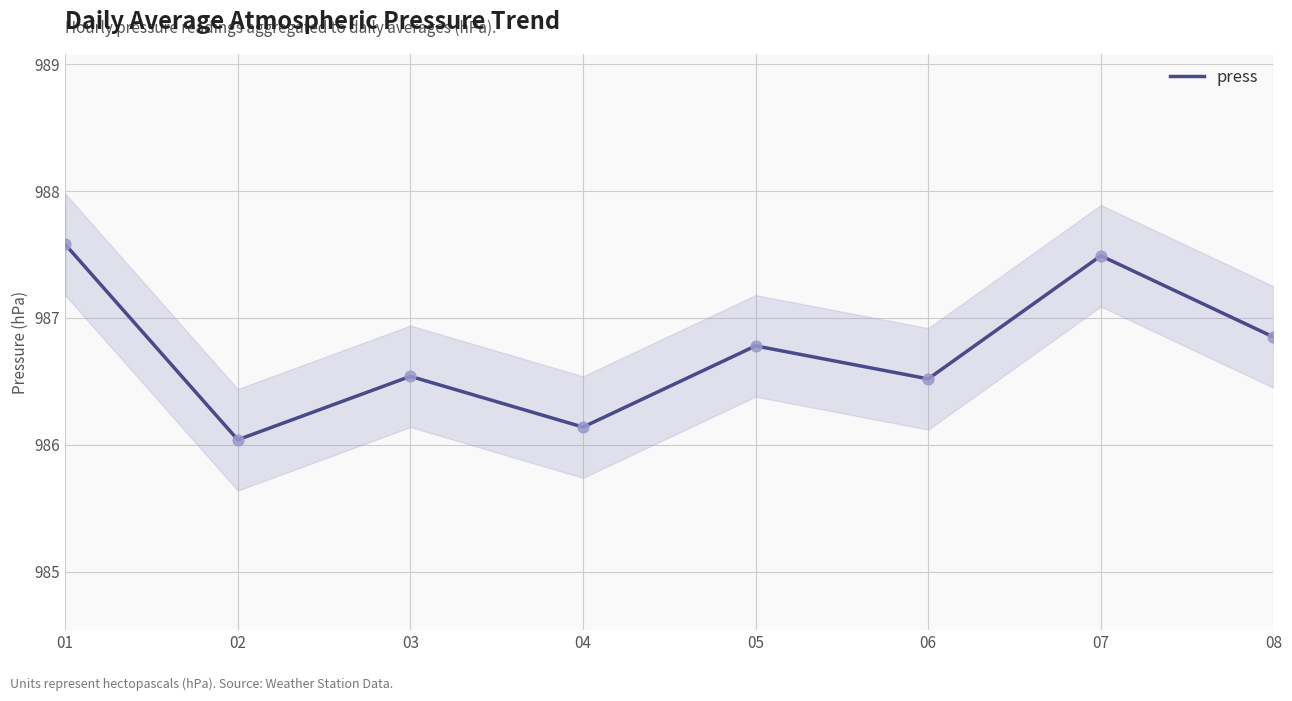

Approximately how many times larger is the value at 05 compared to 03?

1.0